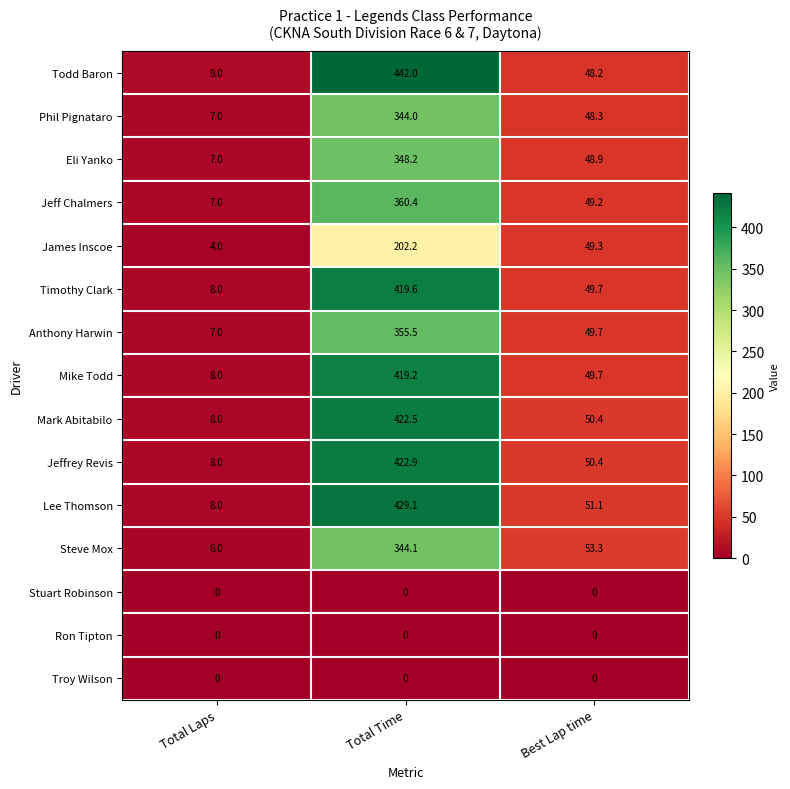

Is it true that Lee Thomson equals 580.4 at Total Time?

False